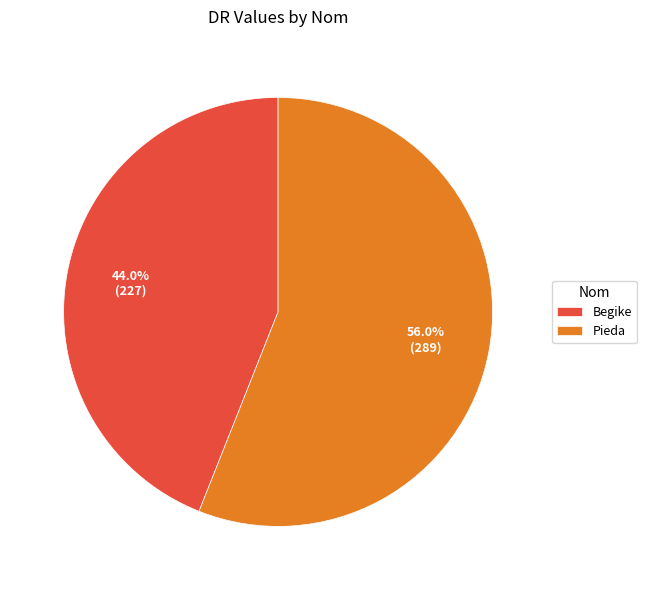

How many segments does this pie chart have?

2